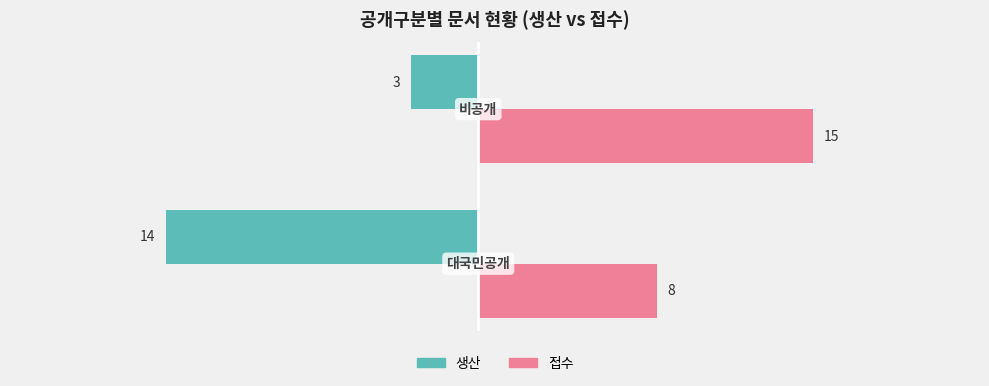

What is the sum of all 생산 values?

-17